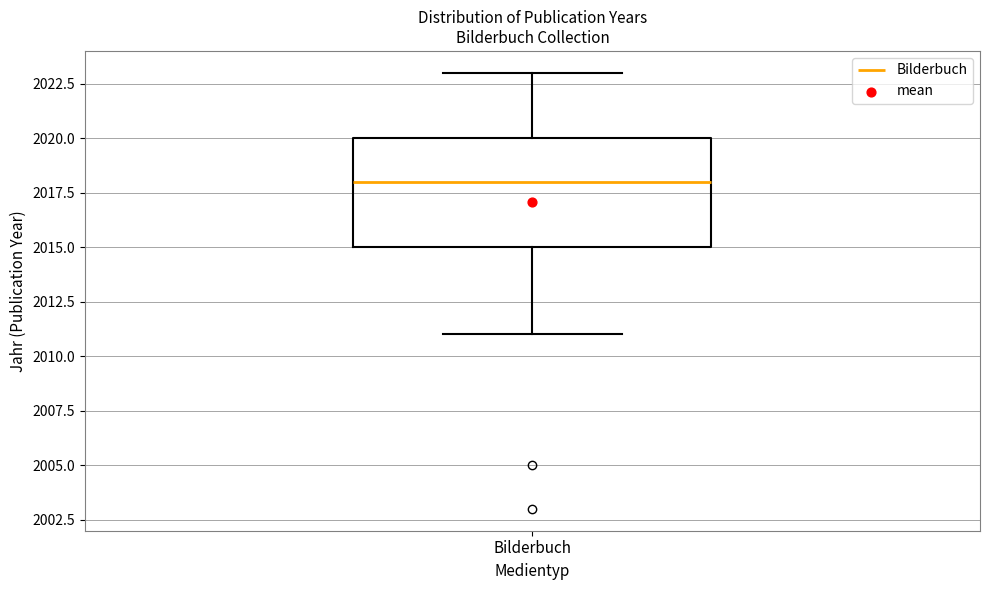

Transcribe this box plot: give where the median line is, the range the box spans, and where the two whiskers end, as read against the y-axis. The values are not printed on the chart, so give them approximately, as read against the axis.

median 2018, box 2015 to 2020, whiskers 2011 to 2023